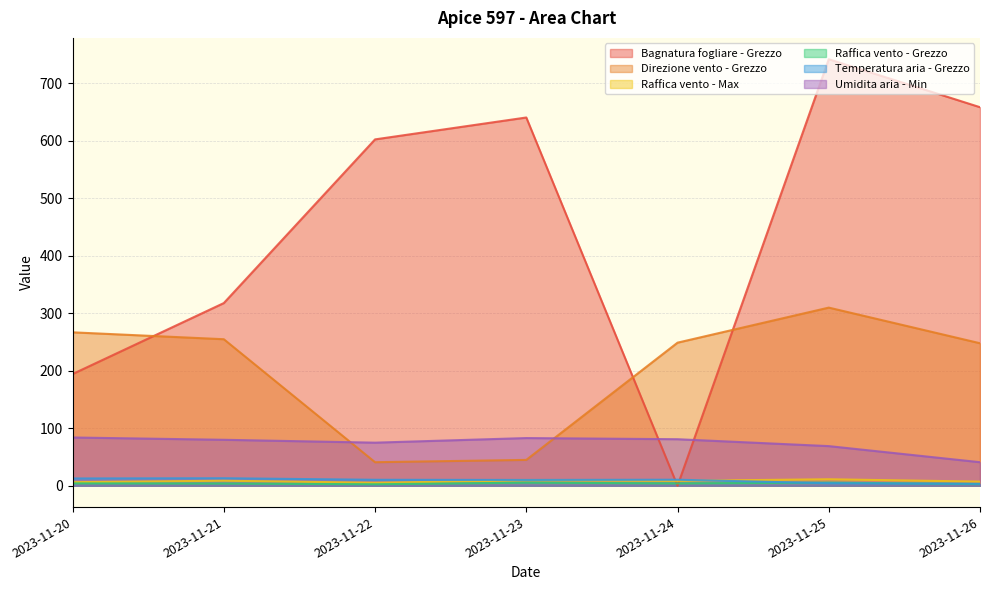

What is the difference between the highest and lowest values at 2023-11-25?

737.8